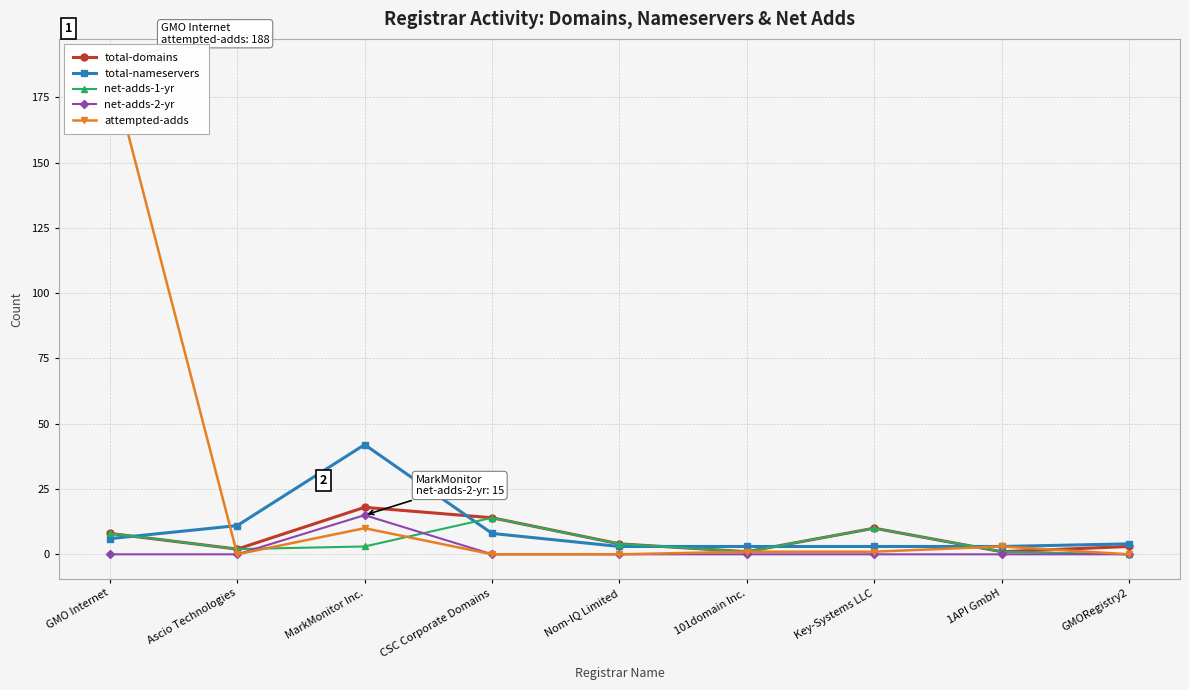

List the series in order of their peak value, lowest first.

net-adds-1-yr, net-adds-2-yr, total-domains, total-nameservers, attempted-adds